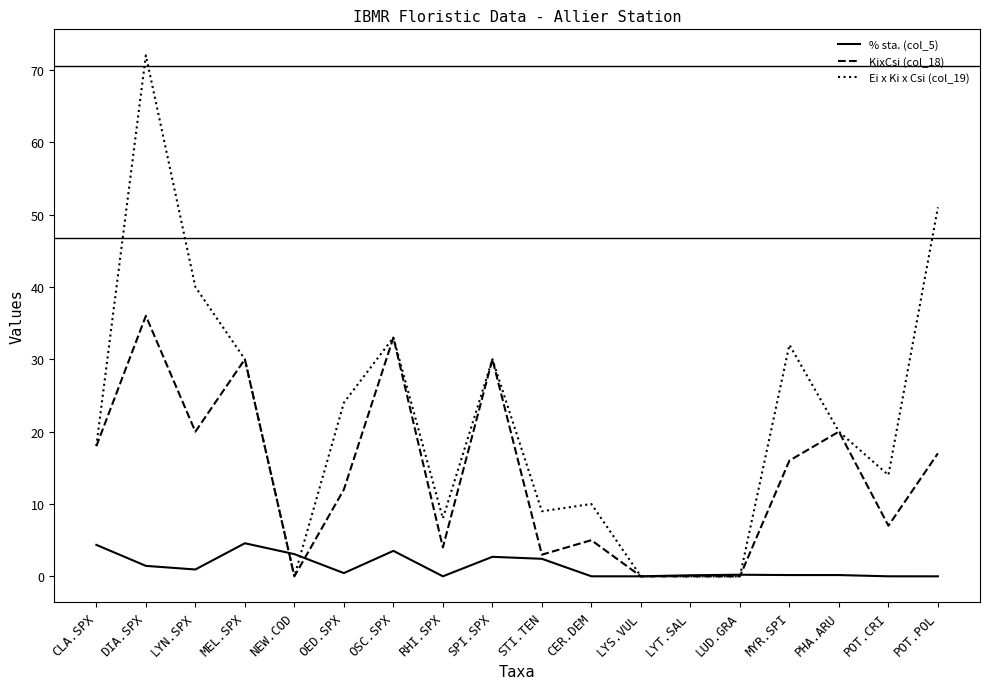

What is the difference between the maximum and minimum values in the % sta. (col_5) series?

4.6